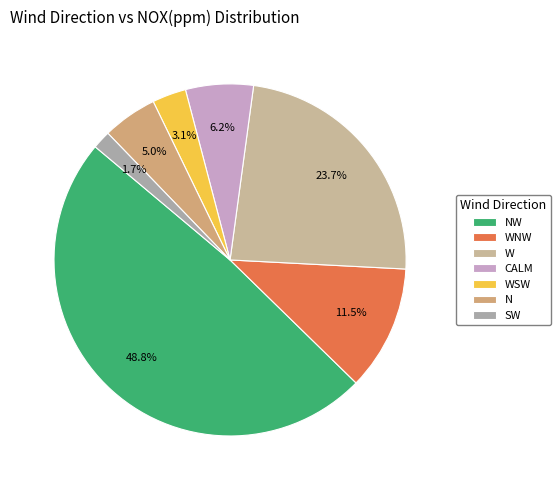

Rank the categories by value from lowest to highest.

SW, WSW, N, CALM, WNW, W, NW